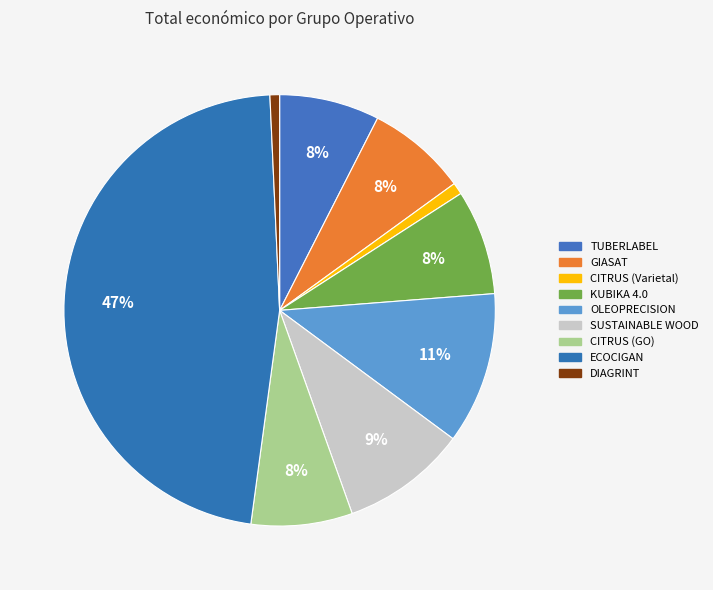

To the nearest percent, what is the difference between the largest and smallest slice percentages?

46%